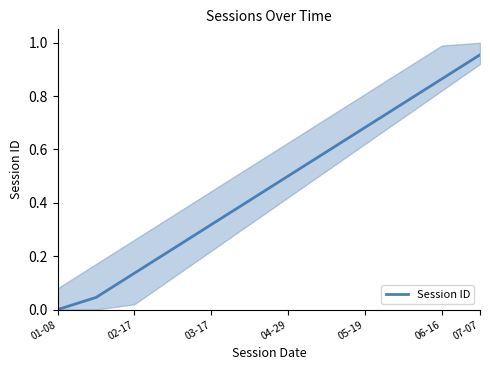

At which label does Session ID reach its peak?

07-07